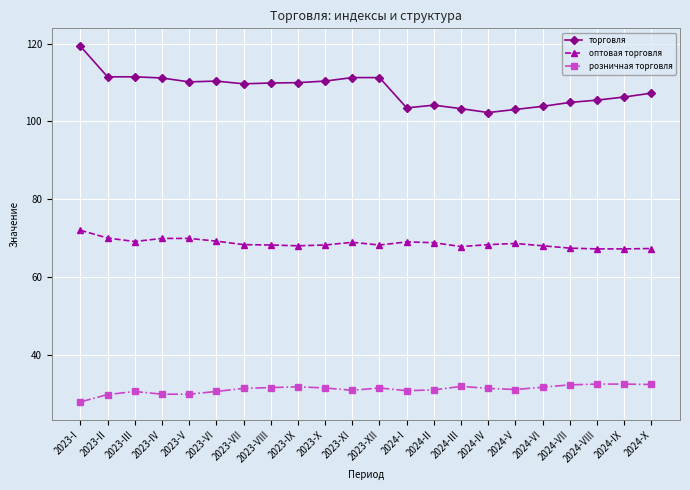

True or false: розничная торговля and торговля intersect in this chart.

False